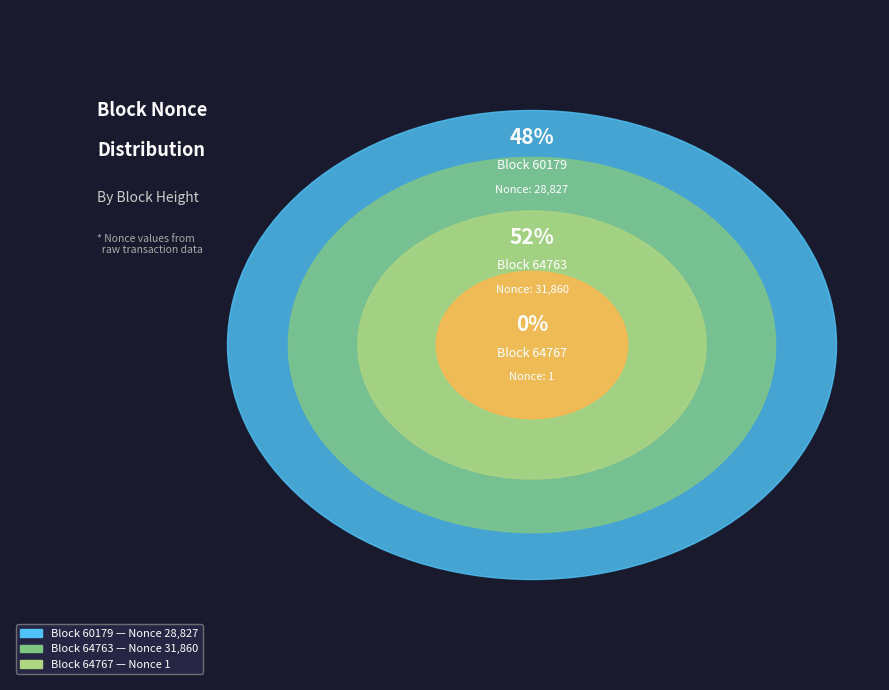

Is the sum of 64763 and 60179 greater than half?

Yes